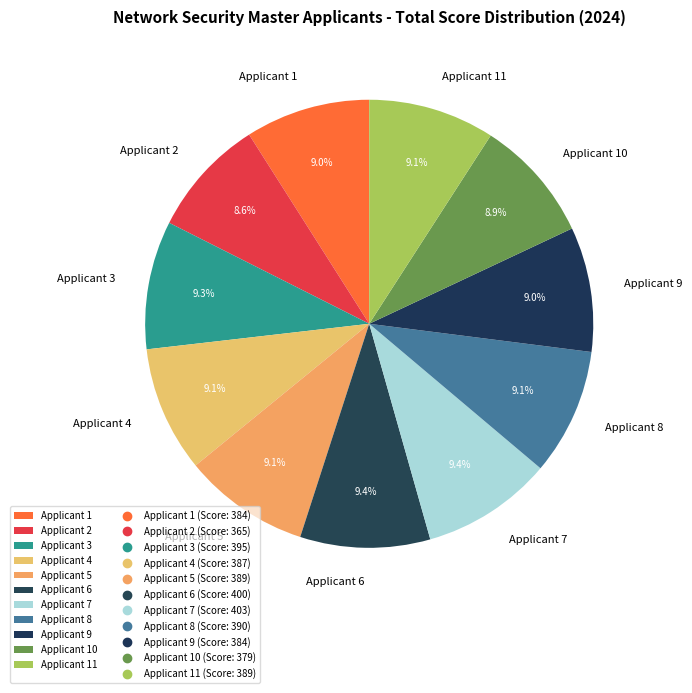

Do Applicant 3 and Applicant 6 together represent more than half of the pie?

No